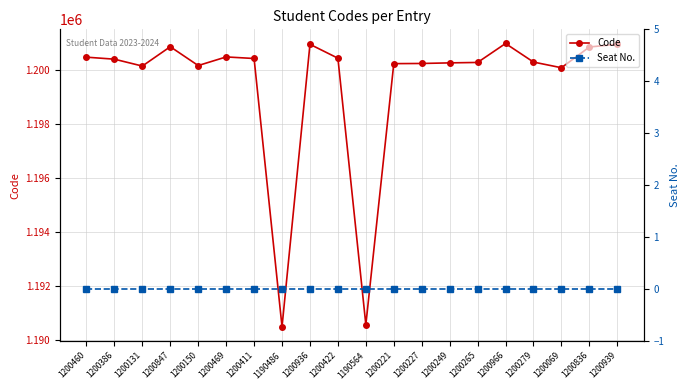

Reading left to right, list all the values displayed in this chart.

Code: 1200460=1200460	1200386=1200386	1200131=1200131	1200847=1200847	1200150=1200150	1200469=1200469	1200411=1200411	1190486=1190486	1200936=1200936	1200422=1200422	1190564=1190564	1200221=1200221	1200227=1200227	1200249=1200249	1200265=1200265	1200966=1200966	1200279=1200279	1200069=1200069	1200836=1200836	1200939=1200939
Seat No.: 1200460=0	1200386=0	1200131=0	1200847=0	1200150=0	1200469=0	1200411=0	1190486=0	1200936=0	1200422=0	1190564=0	1200221=0	1200227=0	1200249=0	1200265=0	1200966=0	1200279=0	1200069=0	1200836=0	1200939=0